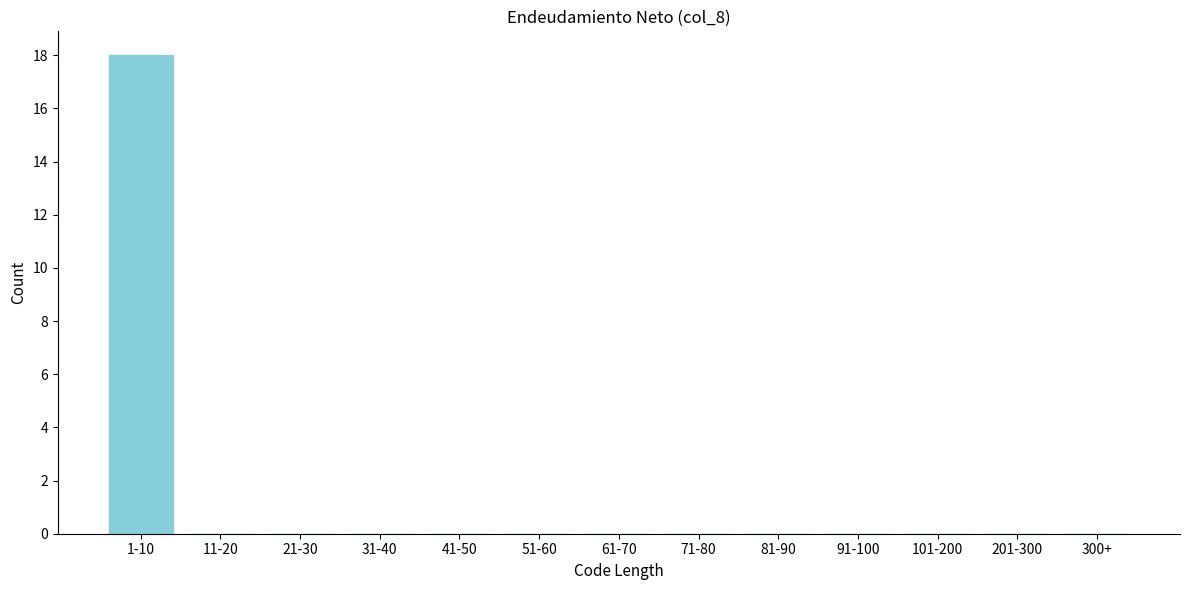

Reading left to right, extract all data points from this chart.

1-10=18	11-20=0	21-30=0	31-40=0	41-50=0	51-60=0	61-70=0	71-80=0	81-90=0	91-100=0	101-200=0	201-300=0	300+=0